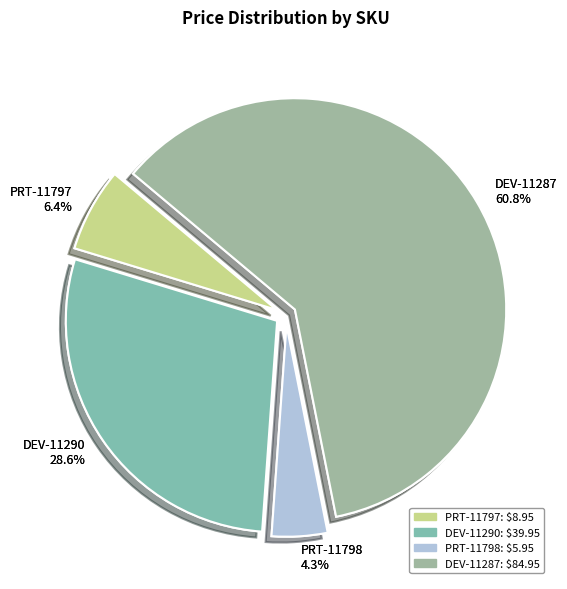

Combined, do PRT-11797 and PRT-11798 account for over 50%?

No